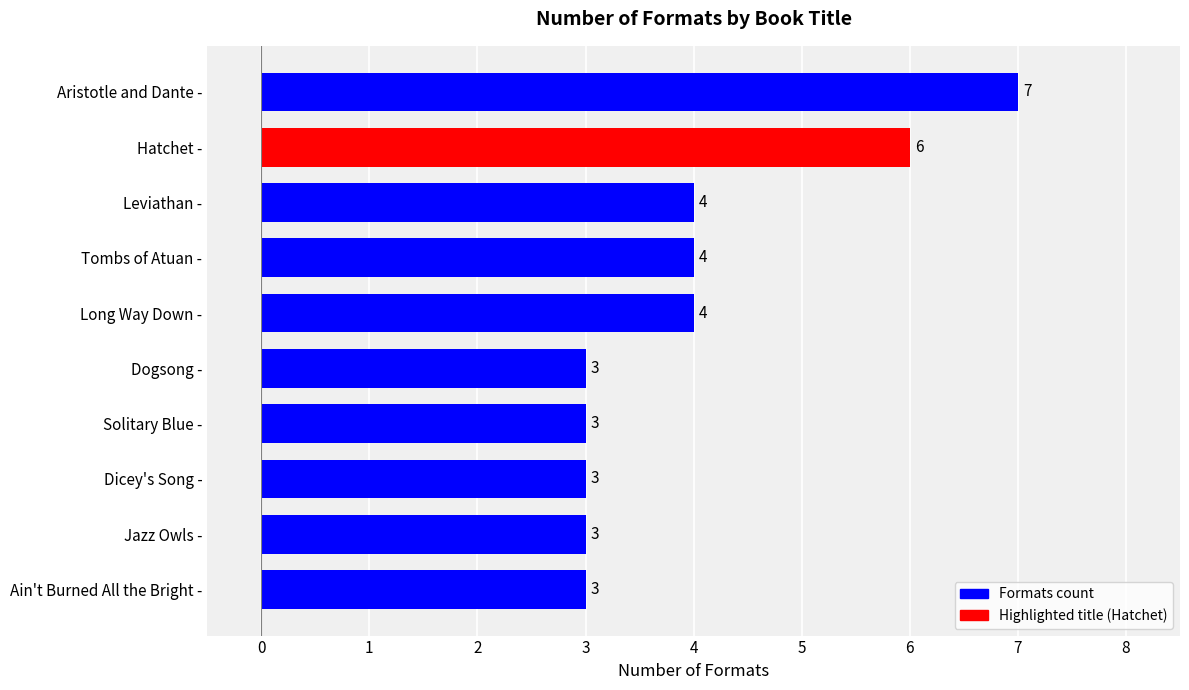

What is the difference between the maximum and minimum values?

4